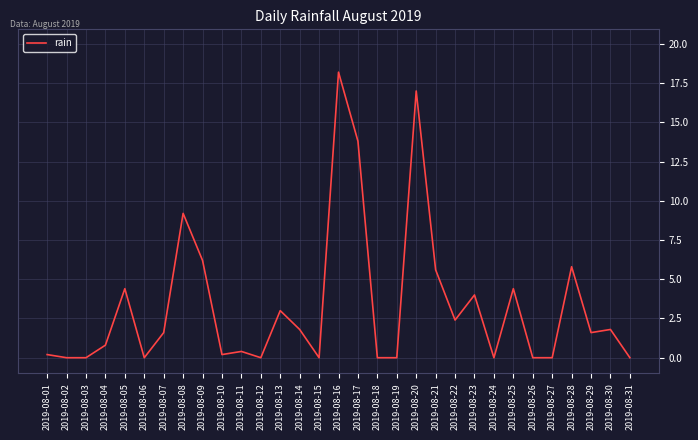

True or false: there are more than 2 points higher than both neighbors.

True